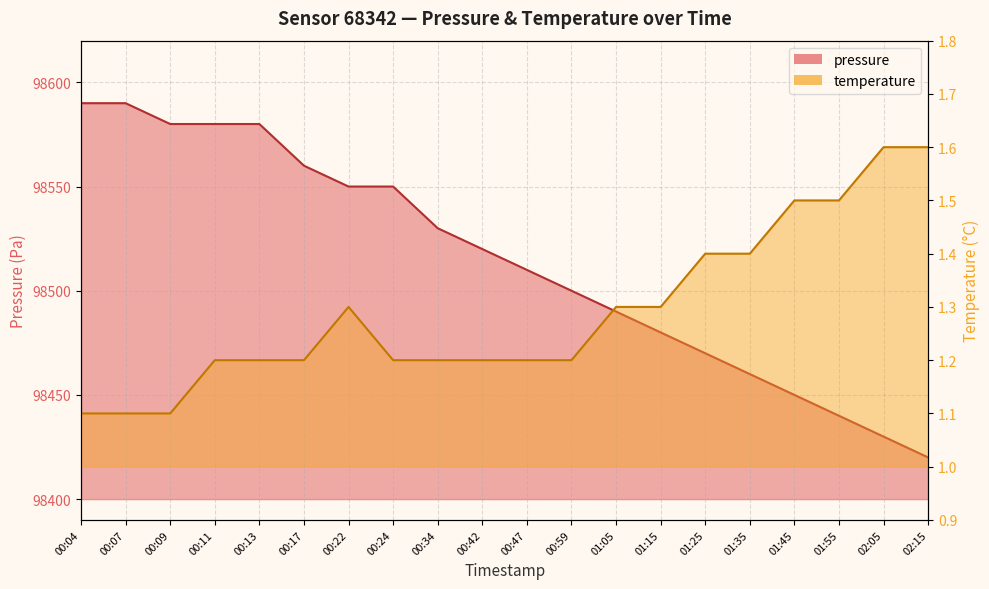

Rank the series by their maximum value, from lowest to highest.

temperature, pressure